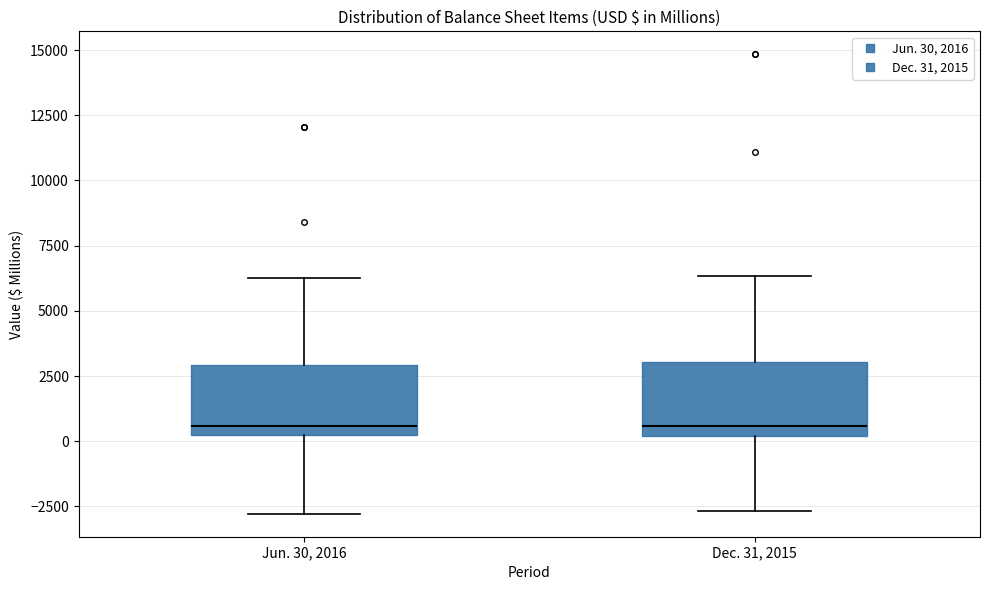

Where does the median line of the box for Dec. 31, 2015 sit on the y-axis? The values are not printed on the chart, so give them approximately, as read against the axis.

500